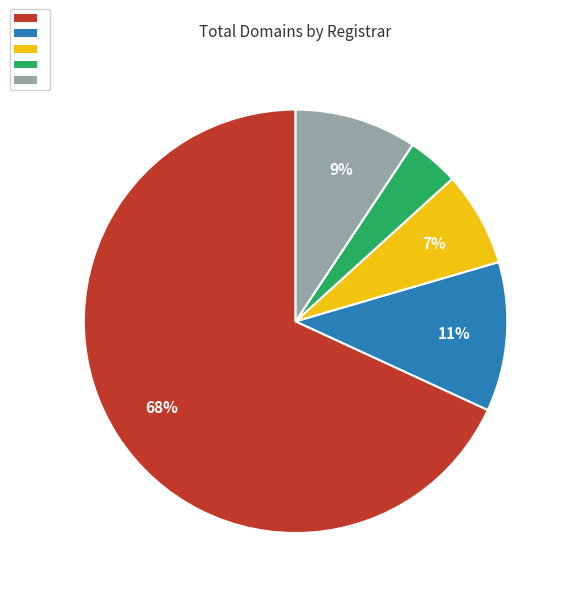

To the nearest percent, what is the average slice percentage?

20%